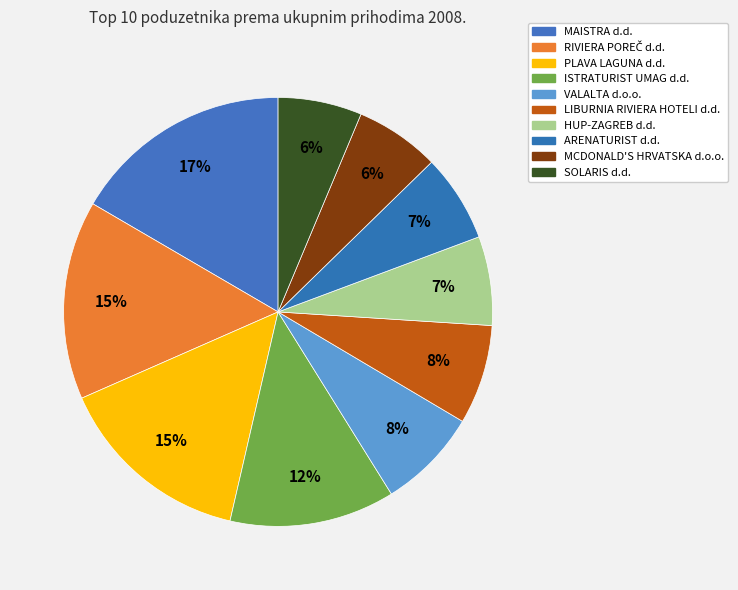

How many slices are in this pie chart?

10